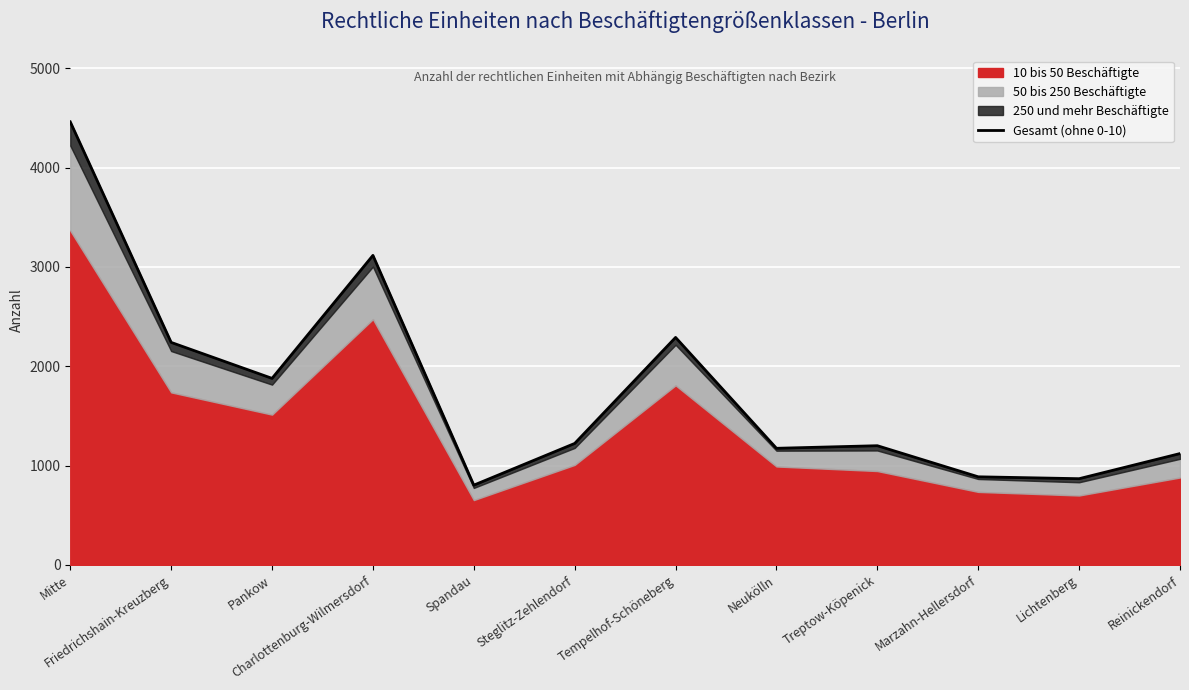

Reading right to left, list all the values displayed in this chart.

Reinickendorf=1121	Lichtenberg=868	Marzahn-Hellersdorf=887	Treptow-Köpenick=1200	Neukölln=1174	Tempelhof-Schöneberg=2290	Steglitz-Zehlendorf=1223	Spandau=803	Charlottenburg-Wilmersdorf=3116	Pankow=1878	Friedrichshain-Kreuzberg=2240	Mitte=4460